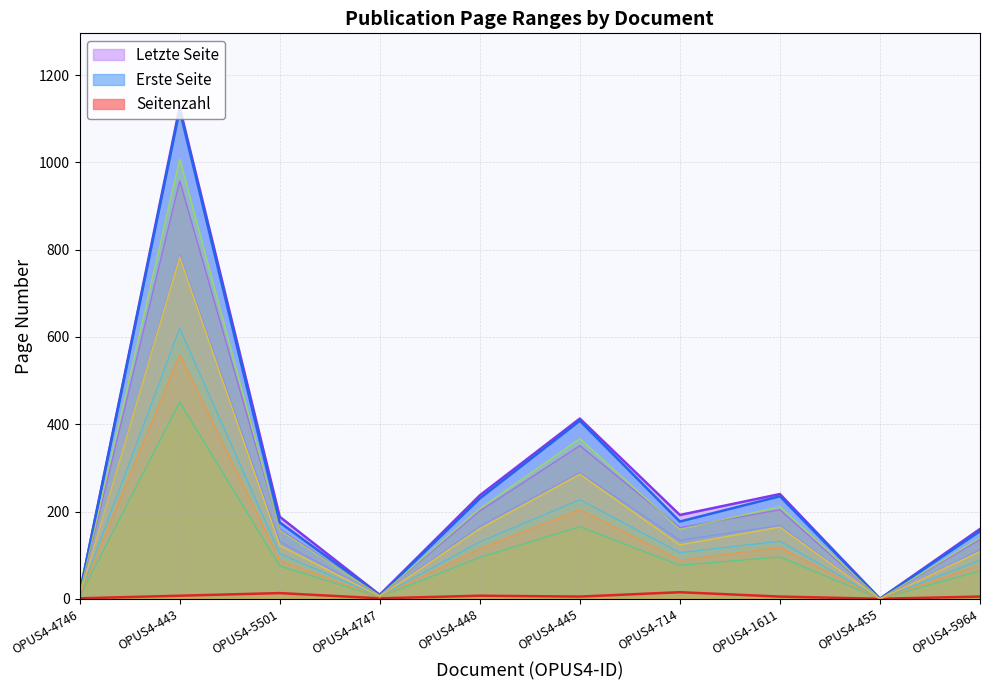

What is the value of the Erste Seite point at the 5th from the left?

230